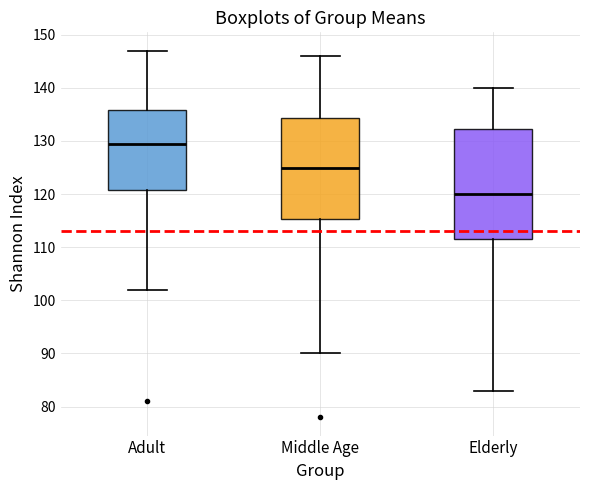

Comparing the boxes themselves (not the whiskers), which one is the tallest?

Elderly